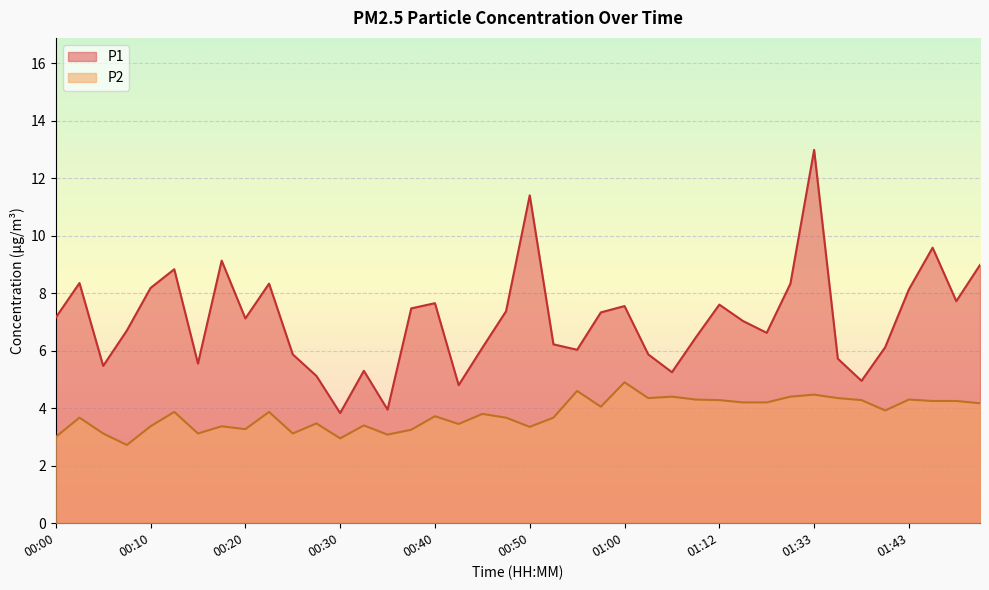

In P1, how many points are higher than both neighbors (excluding endpoints)?

11